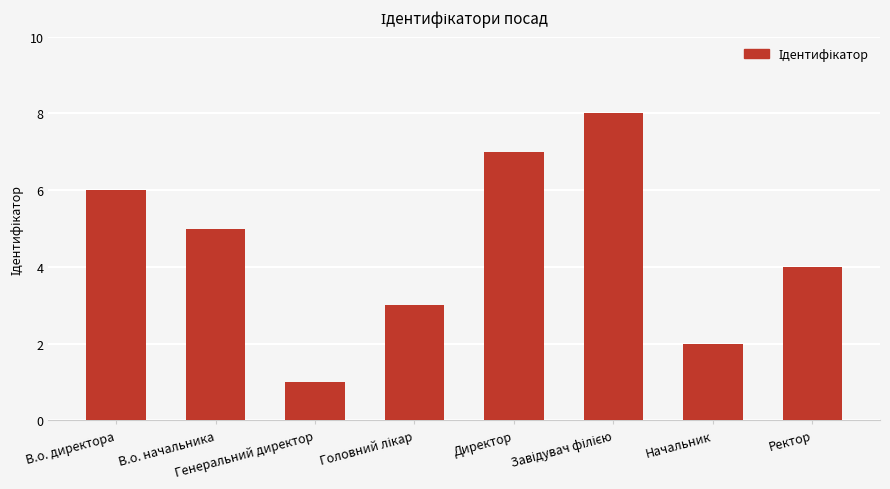

What is the maximum value shown in the chart?

8